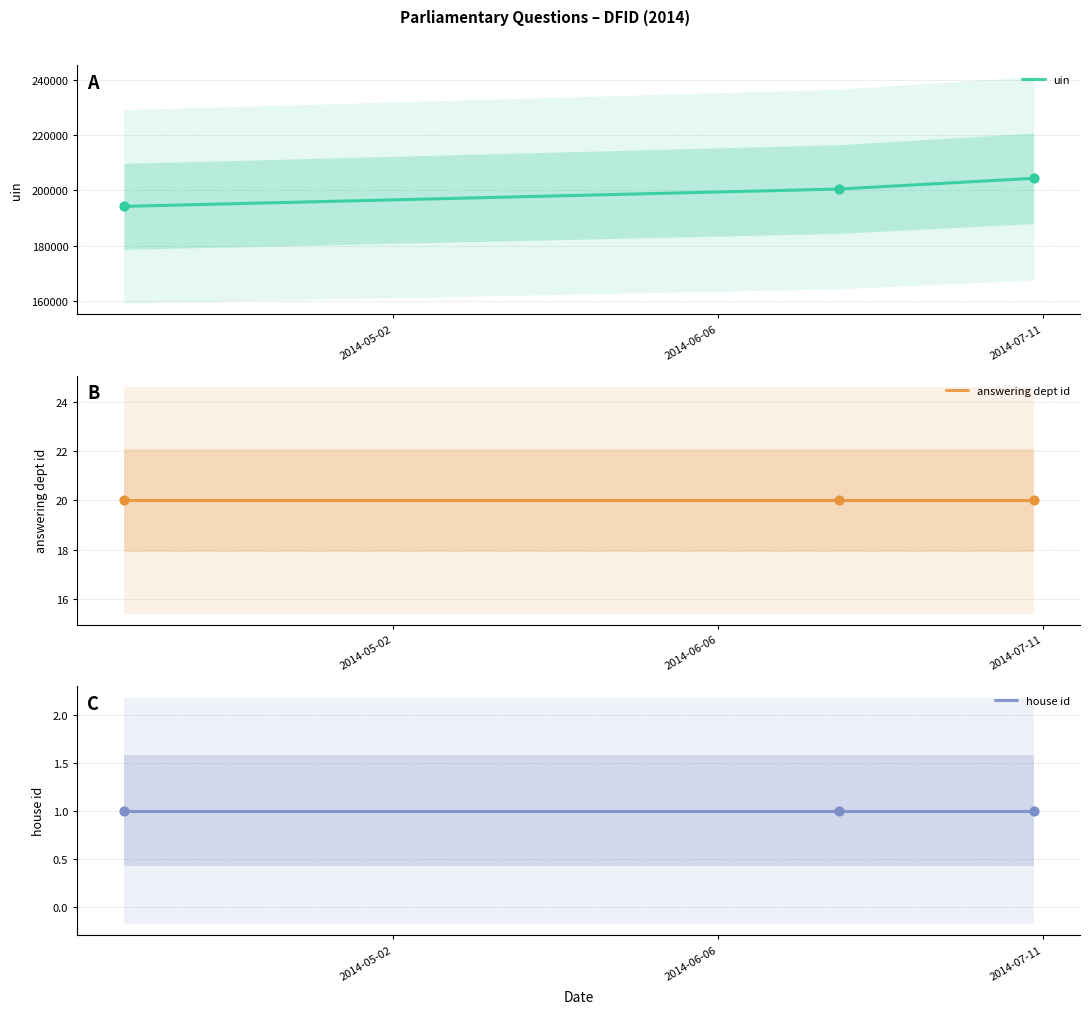

What are all the series names shown in the legend?

uin, answering dept id, house id